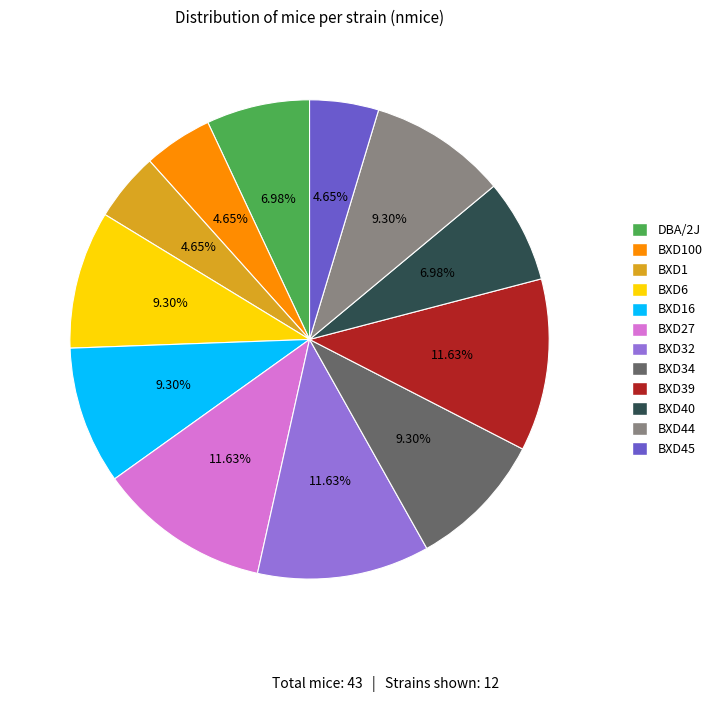

Is there a majority slice in this chart?

No